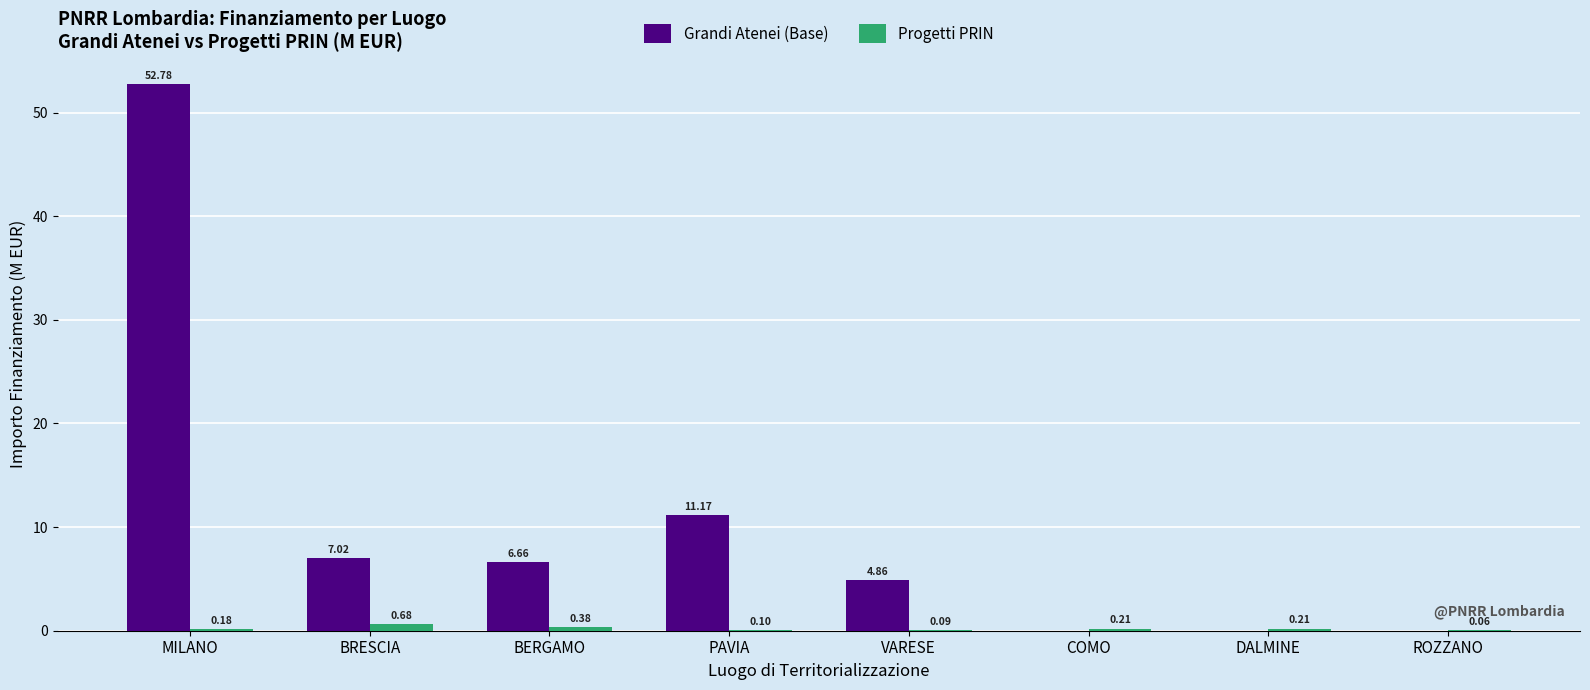

Which category has the highest value in the Progetti PRIN series?

BRESCIA